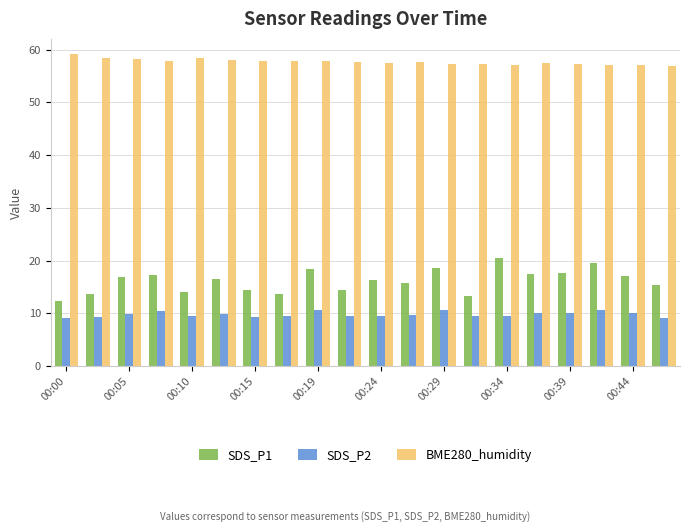

Which series has the largest total across all categories?

BME280_humidity